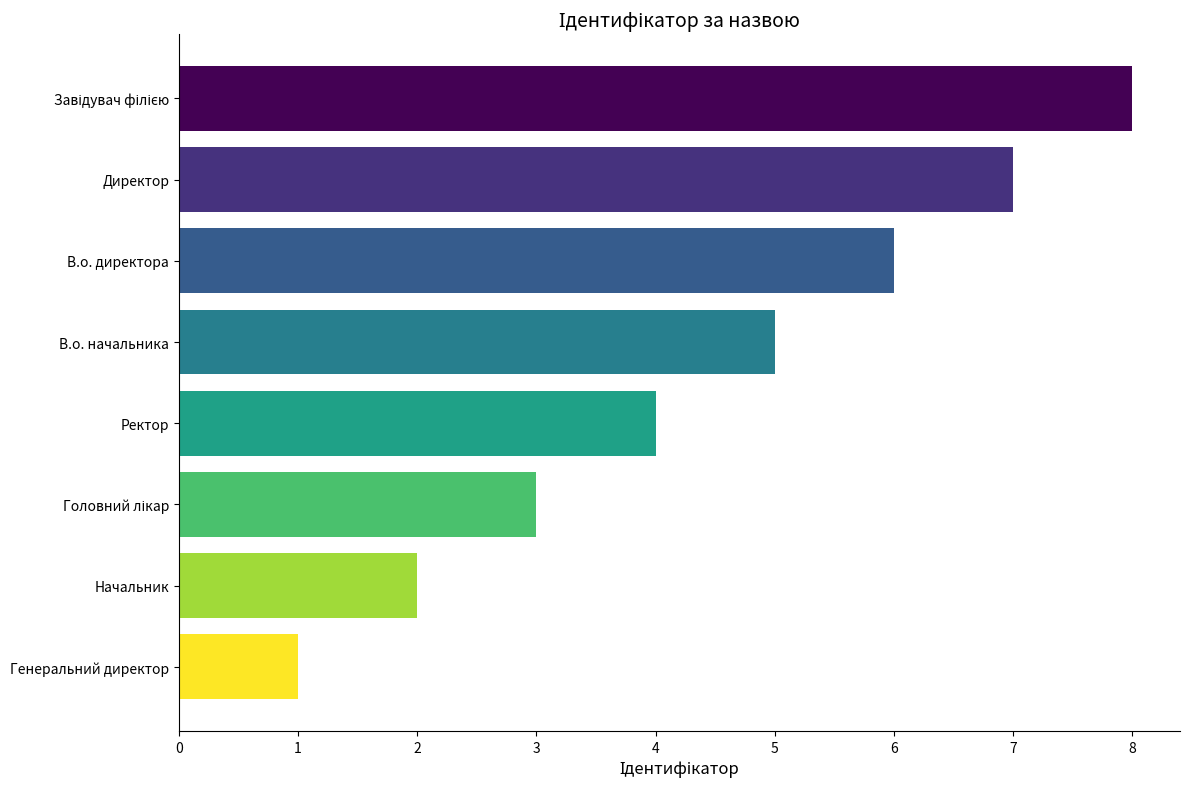

Which label corresponds to the smallest value in the chart?

Генеральний директор